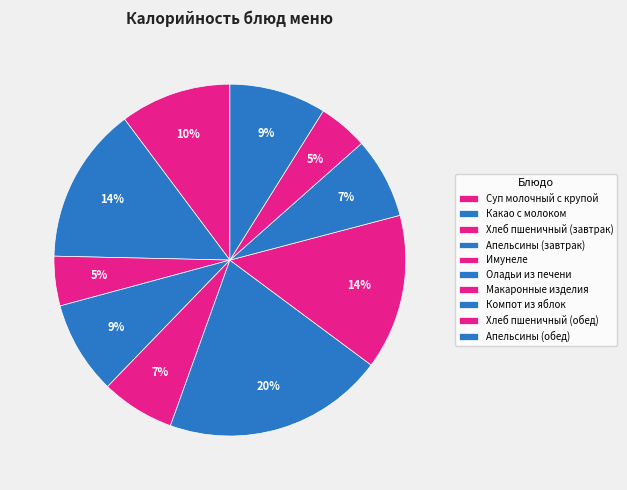

How many segments does this pie chart have?

10